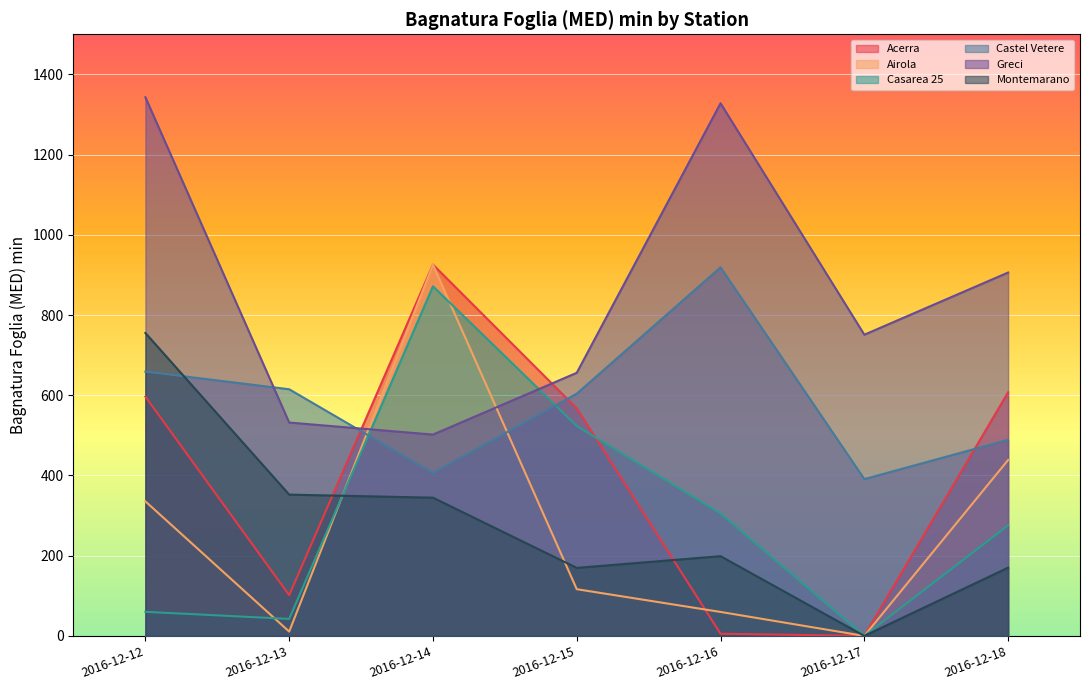

What is the value of the Airola point at the 2nd from the left?

10.8